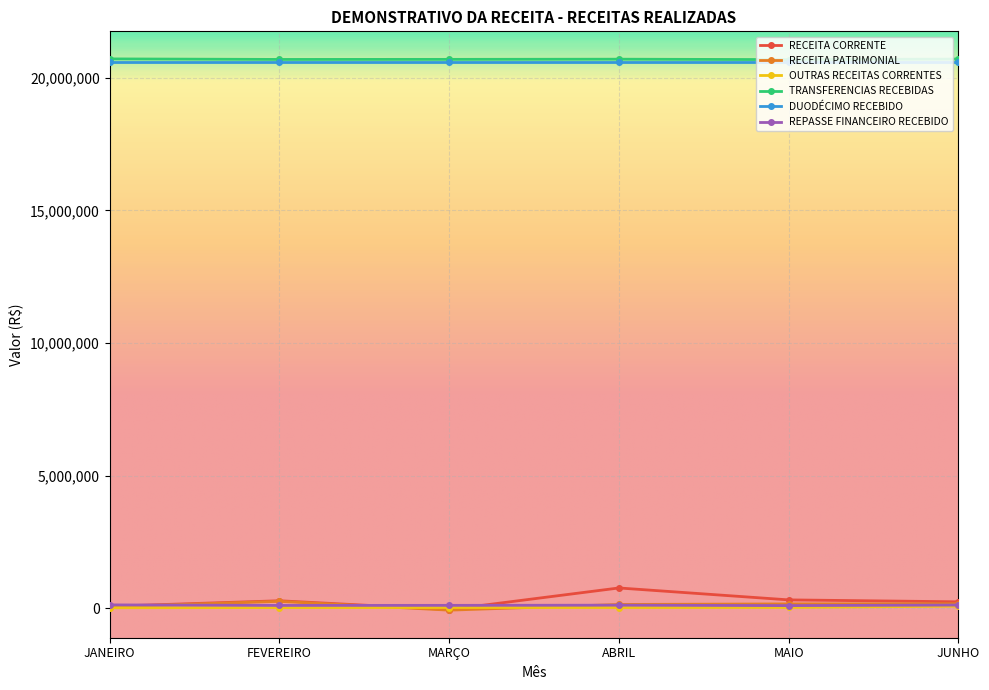

What is the label of the 5th point from the left?

MAIO